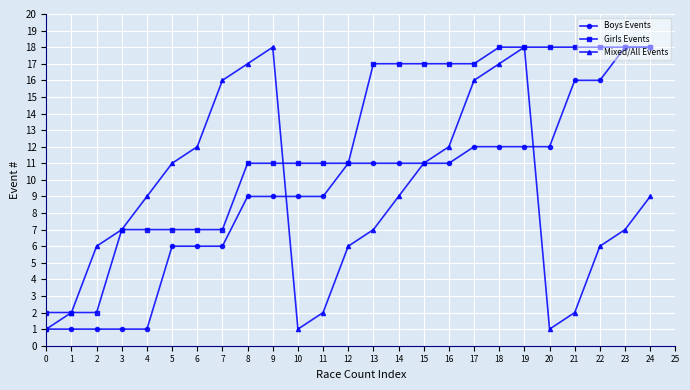

At 9, list the series in order from smallest to largest.

Boys Events, Girls Events, Mixed/All Events